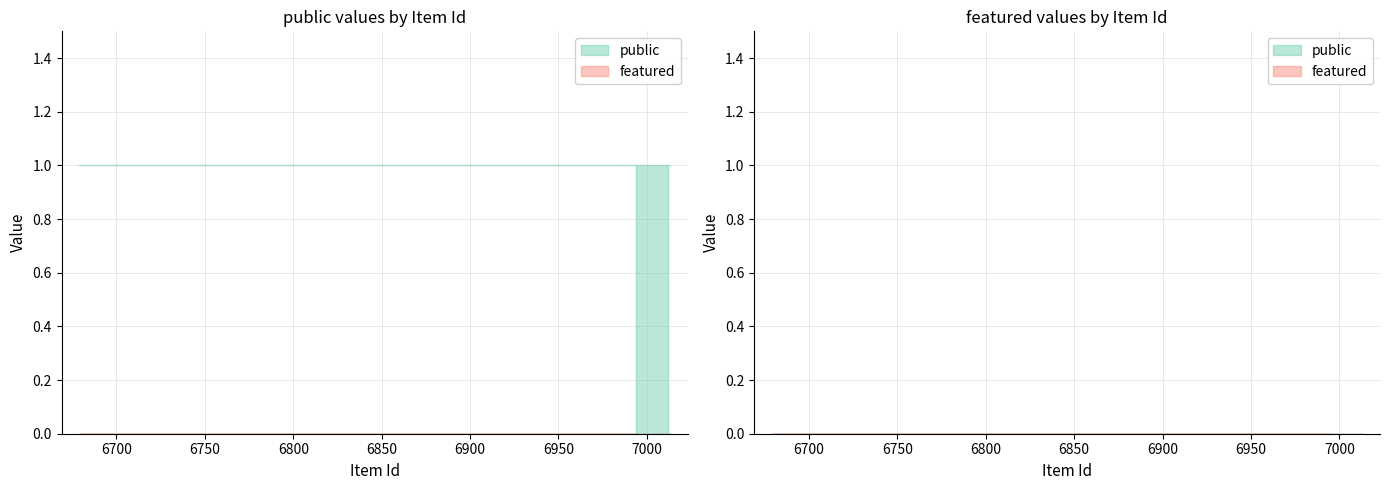

Between 7013 and 6679, which is larger?

7013